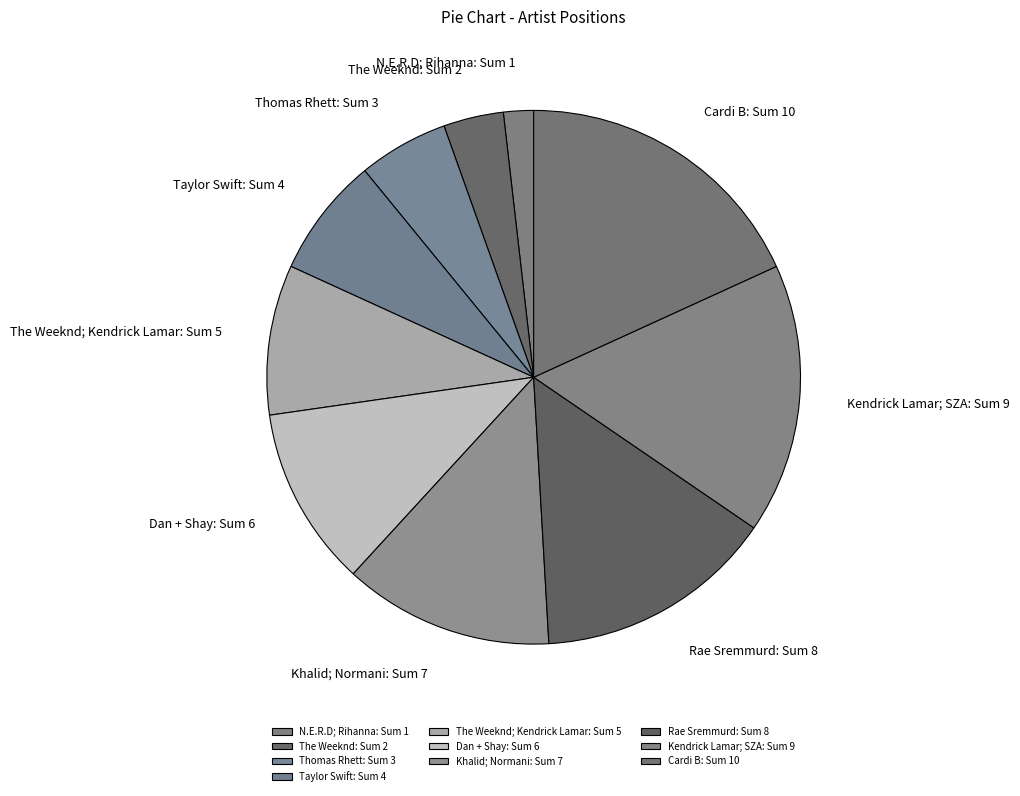

True or false: Cardi B: Sum 10 accounts for 18% of the total.

True